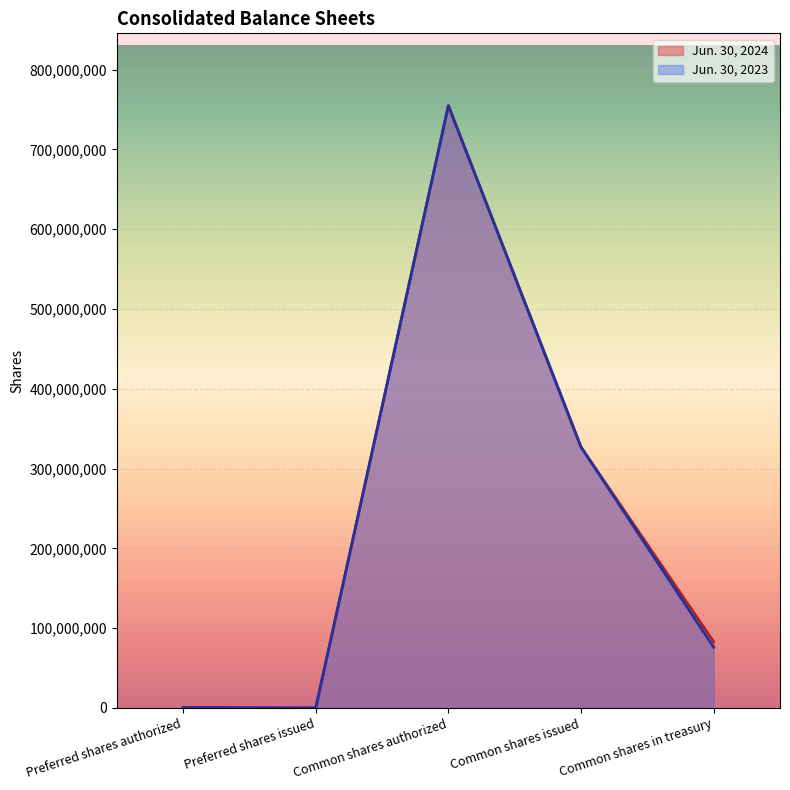

Reading left to right, transcribe all the data shown in this chart.

Jun. 30, 2024: 500000	0	755000000	327000000	83000000
Jun. 30, 2023: 500000	0	755000000	327000000	76000000